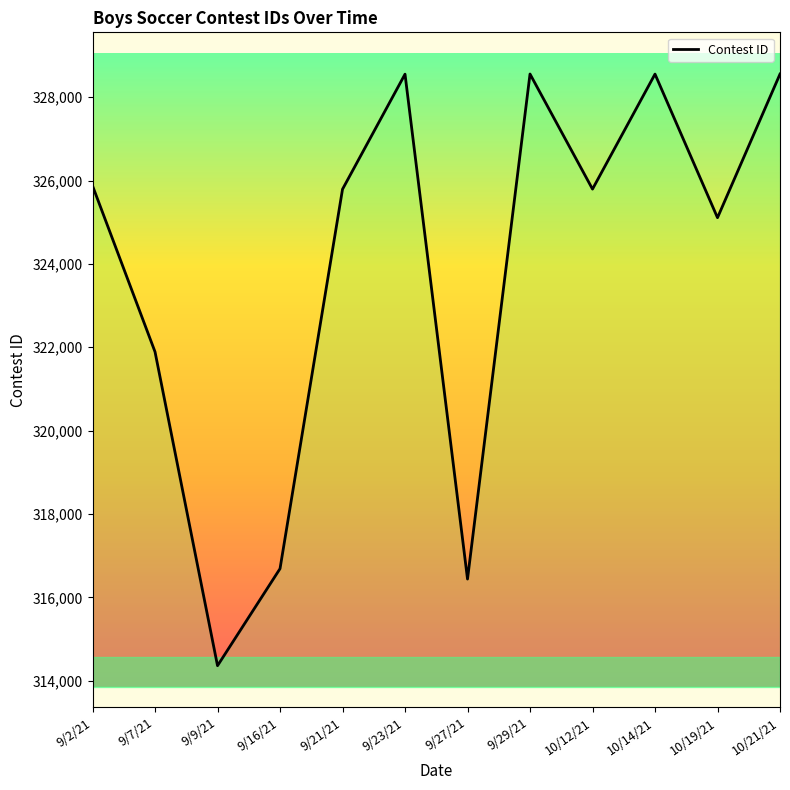

What is the greatest value displayed?

328556